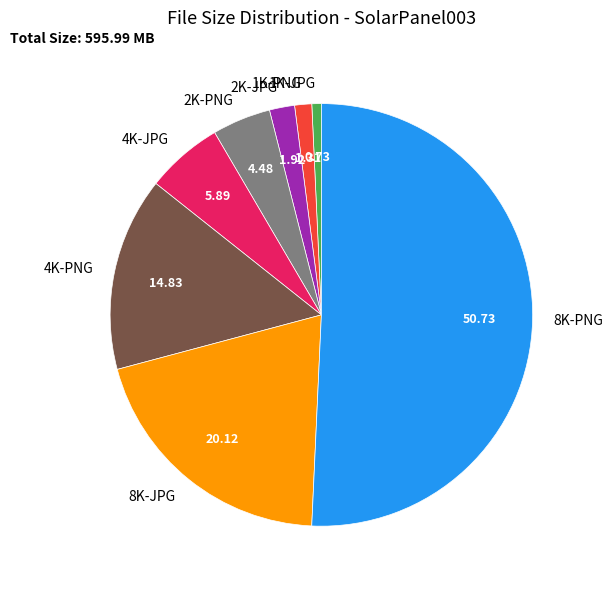

Rank the categories by value from highest to lowest.

8K-PNG, 8K-JPG, 4K-PNG, 4K-JPG, 2K-PNG, 2K-JPG, 1K-PNG, 1K-JPG